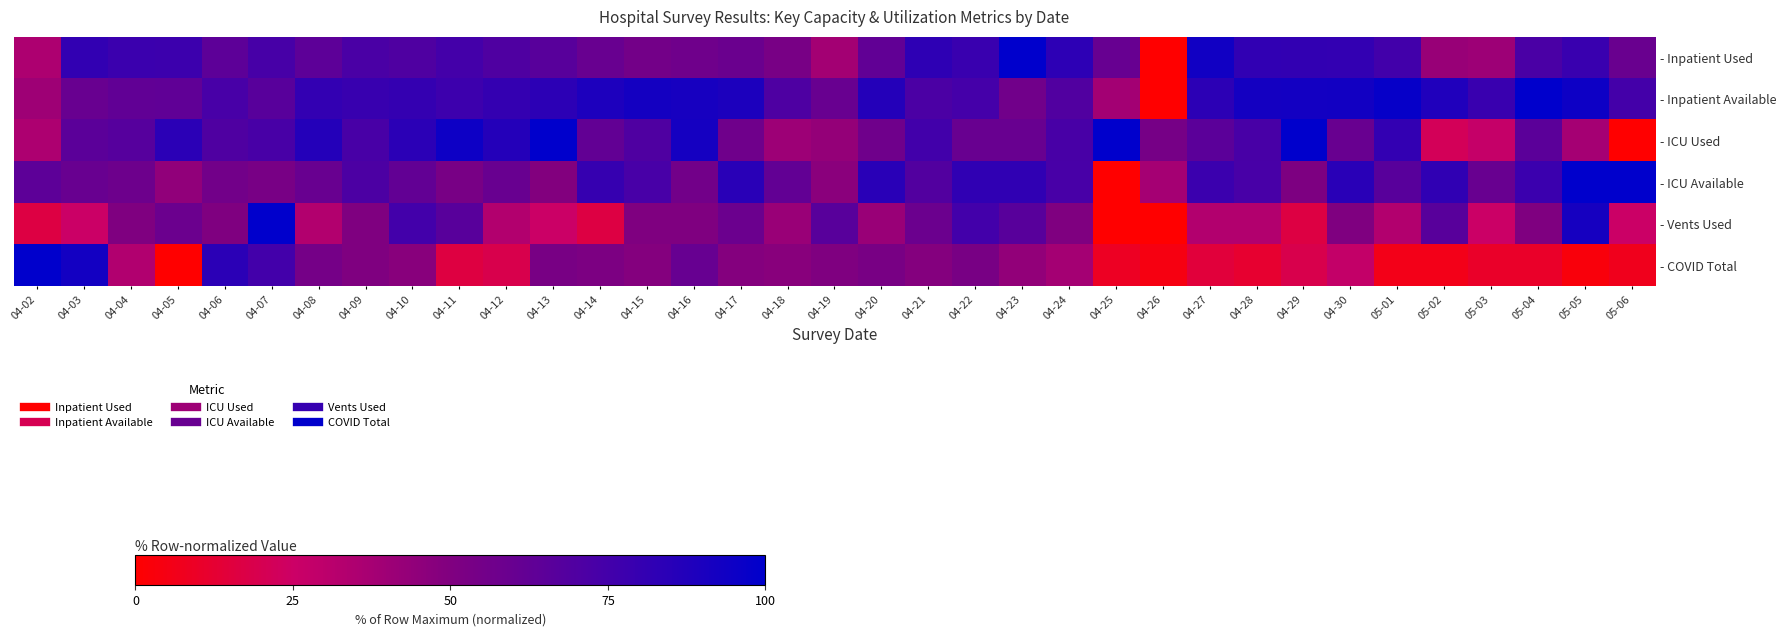

What is the spread (max minus min) of values at 04-06?

0.3